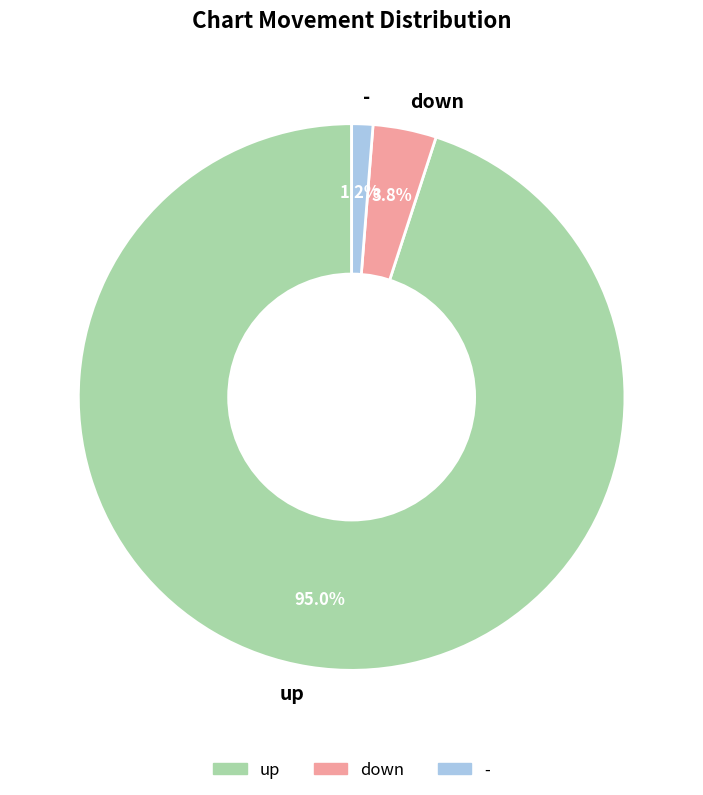

What percentage is the down slice, to the nearest percent?

4%